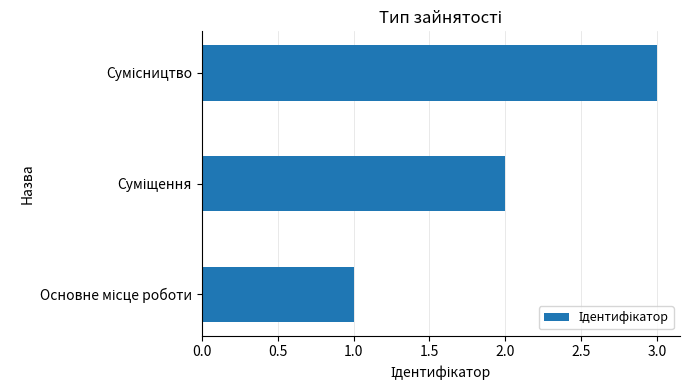

What is the sum of all values?

6